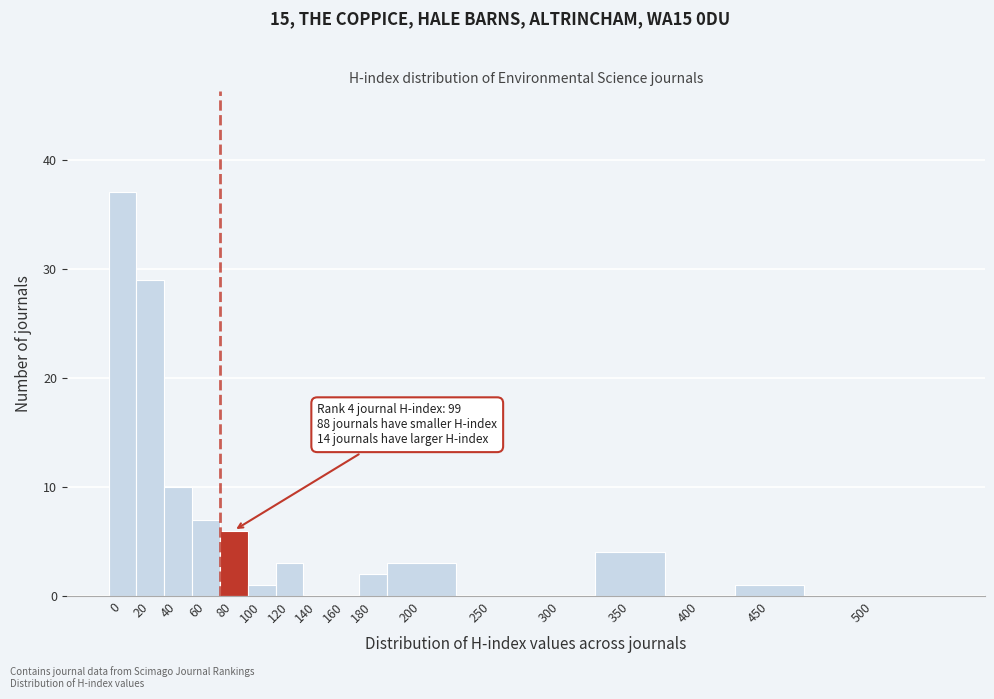

Reading left to right, list all the values displayed in this chart.

0=37	20=29	40=10	60=7	80=6	100=1	120=3	140=0	160=0	180=2	200=3	250=0	300=0	350=4	400=0	450=1	500=0